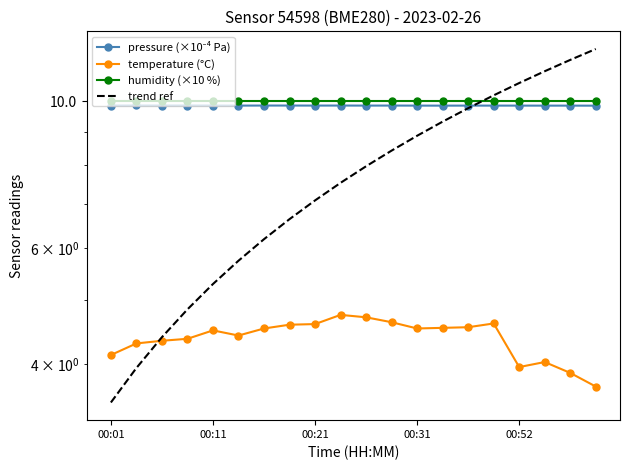

What is the spread (max minus min) of values at 5?

5.6